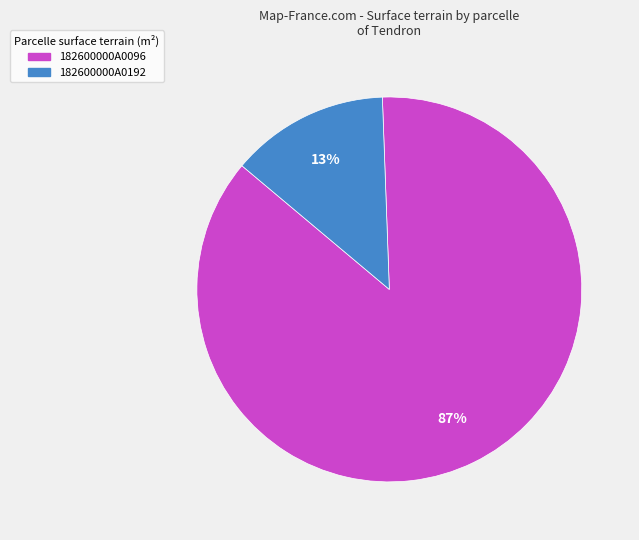

What is the majority slice?

182600000A0096